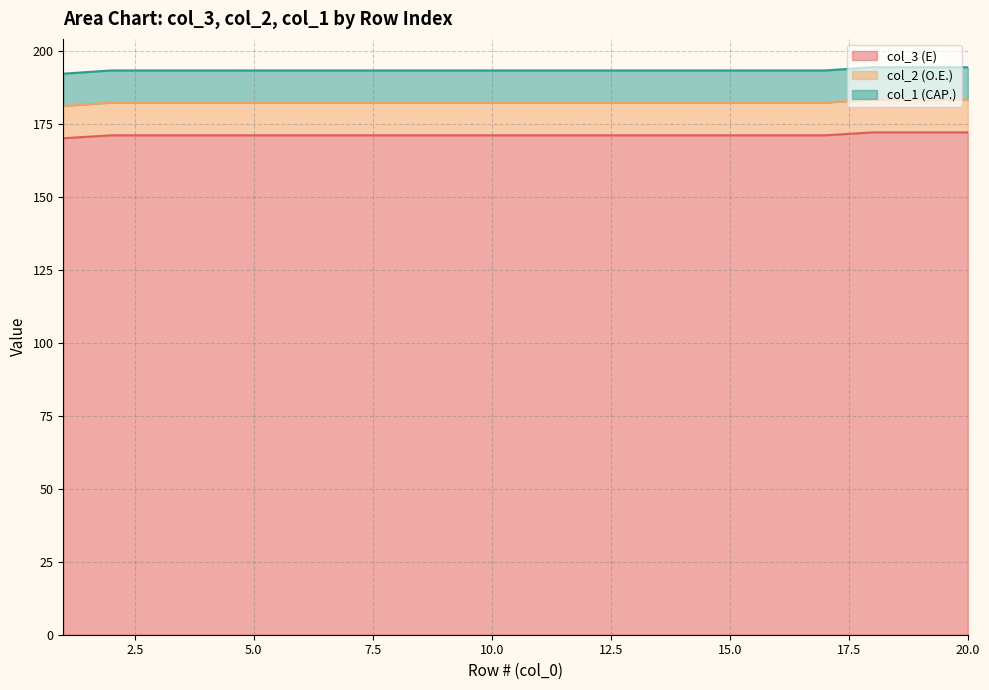

What is the lowest value of the col_3 (E) series?

170.0